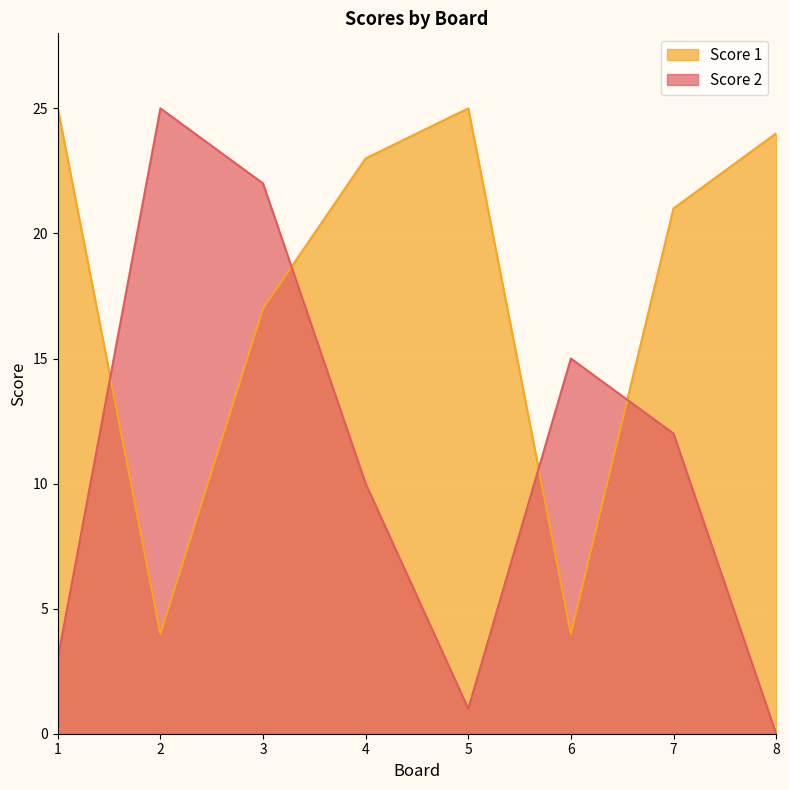

Reading right to left, list all the values displayed in this chart.

Score 2: 0	12	15	1	10	22	25	3
Score 1: 24	21	4	25	23	17	4	25